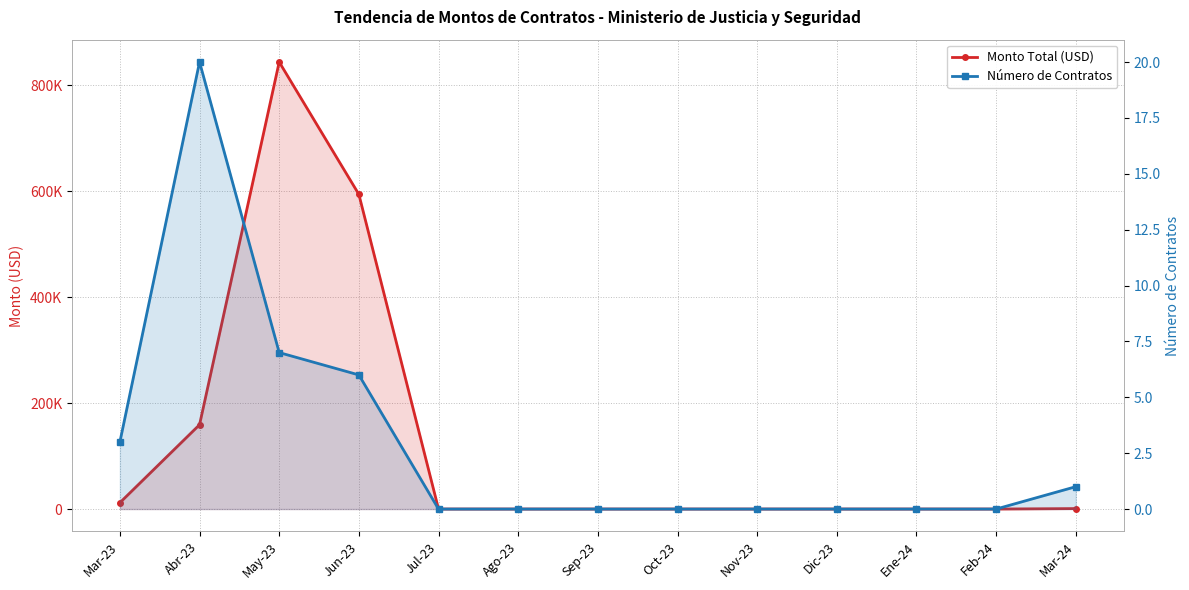

True or false: Monto Total (USD) and Número de Contratos cross at least once.

False